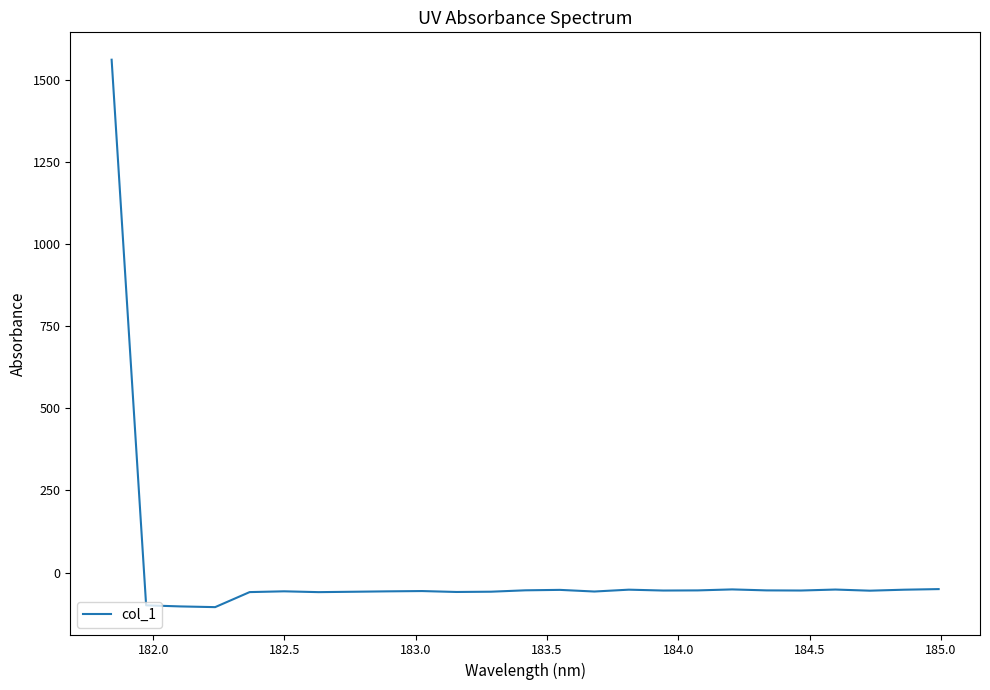

True or false: the data has more than 1 interior local peaks.

True